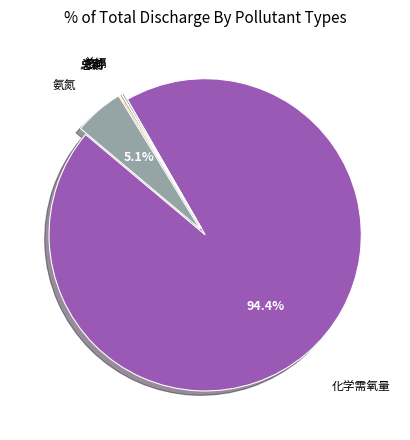

What percentage is the 化学需氧量 slice, to the nearest percent?

94%